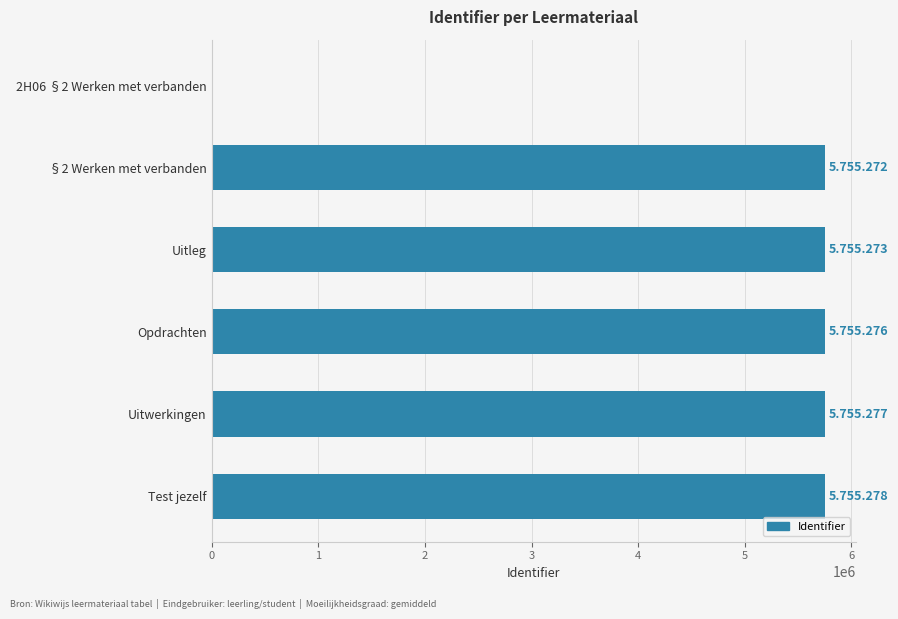

The chart shows a value of 1452351 at Opdrachten. True or false?

False